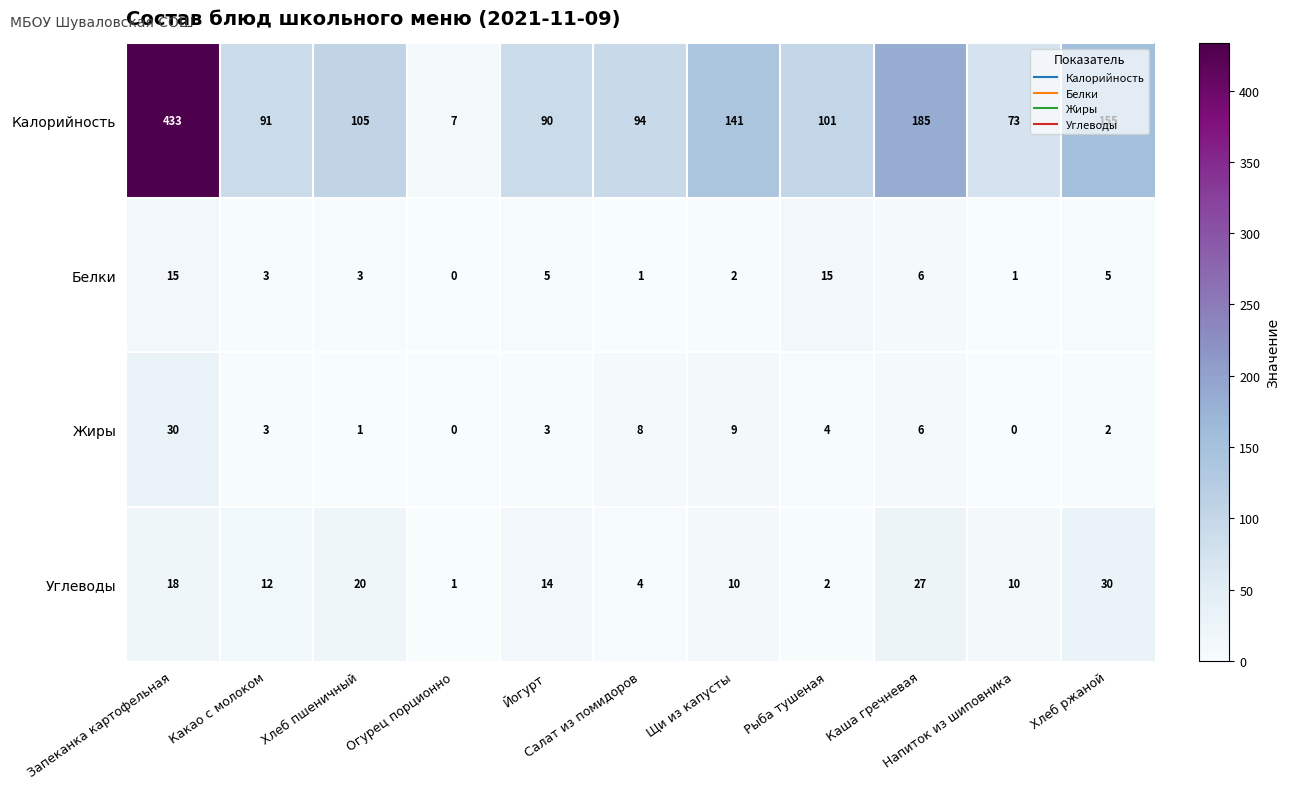

Rank the series at Салат из помидоров from lowest to highest value.

Белки, Углеводы, Жиры, Калорийность